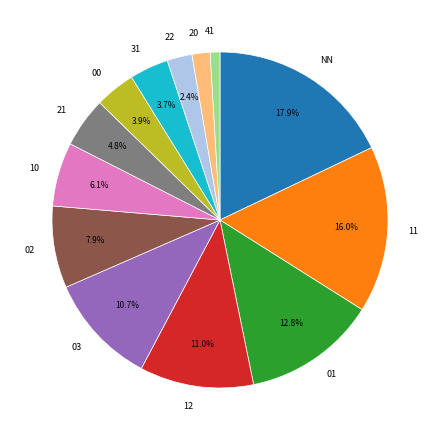

How many segments does this pie chart have?

13